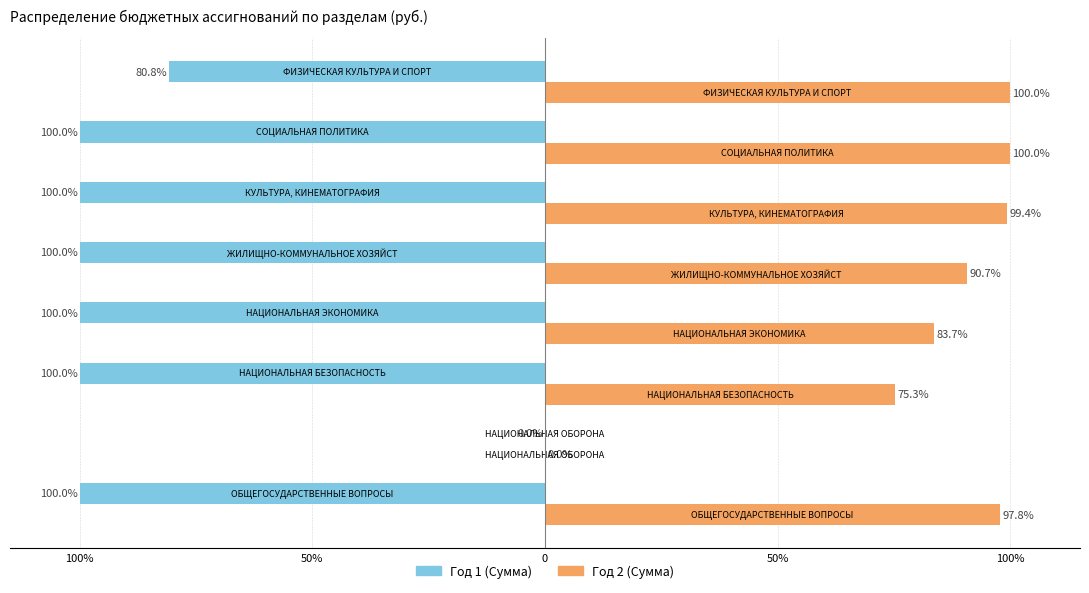

What are all the series names shown in the legend?

Год 1 (Сумма), Год 2 (Сумма)